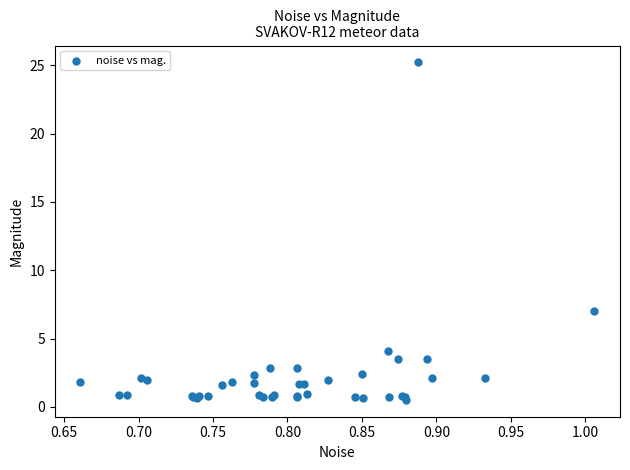

What Y value in the scatter plot is closest to 12?

7.0